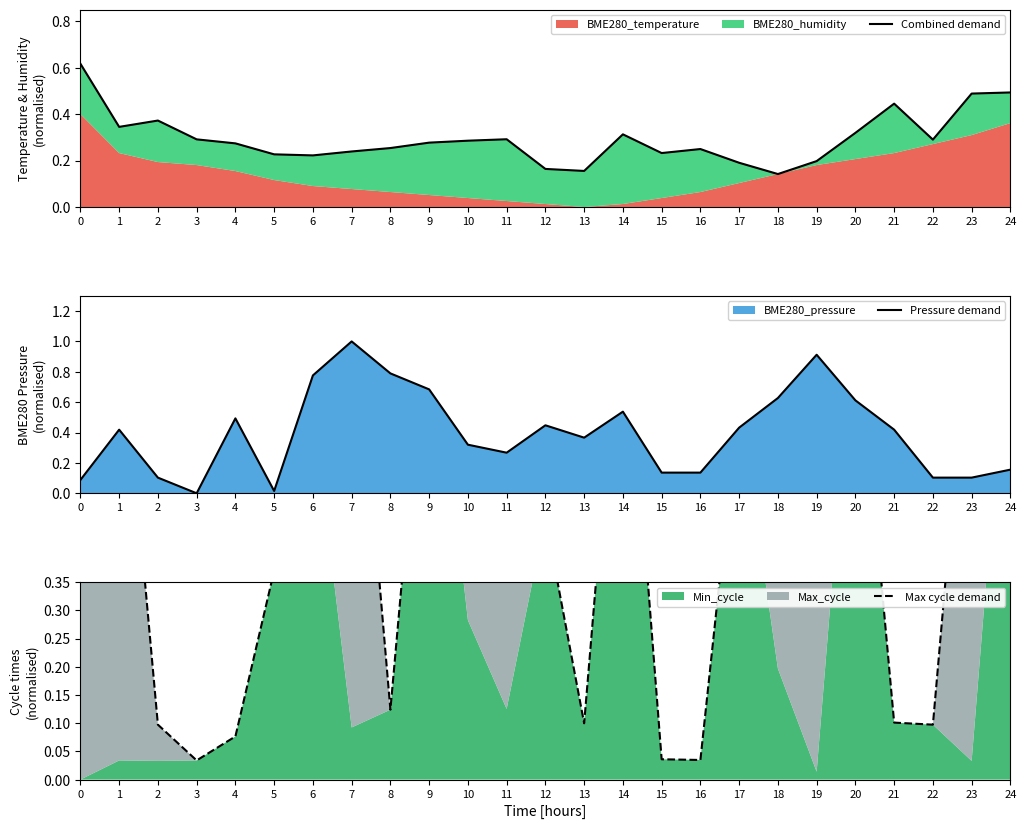

Is the value of Max cycle demand at 10 greater than the value of Pressure demand at 22?

Yes